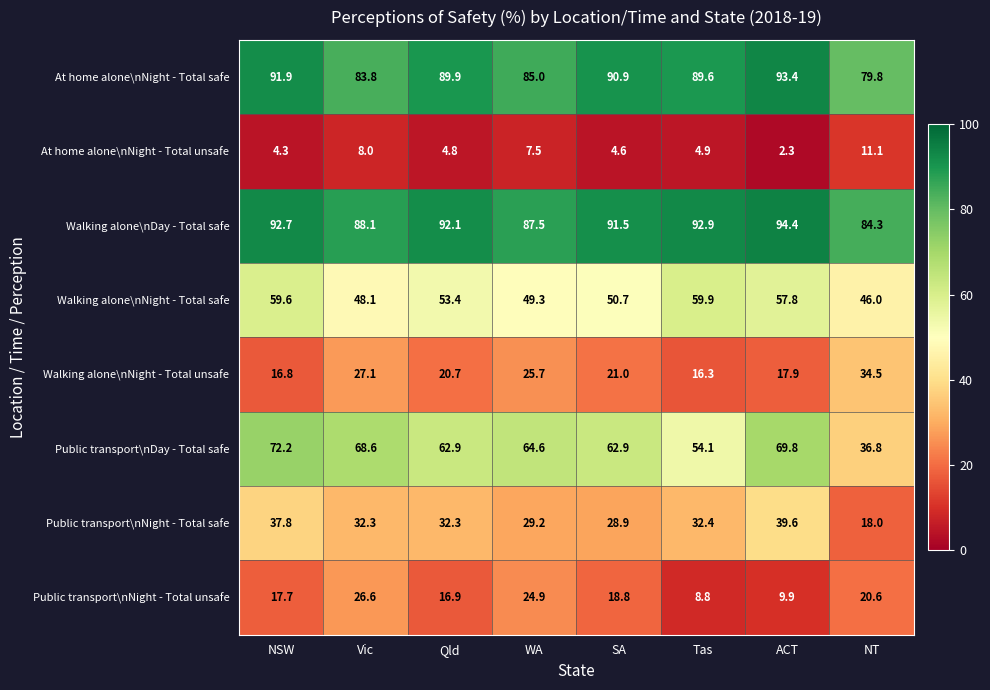

At which category is the sum across all series the highest?

NSW